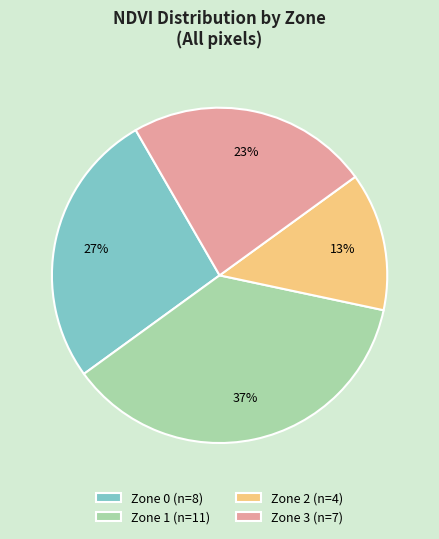

True or false: Zone 1 (n=11) accounts for 37% of the total.

True